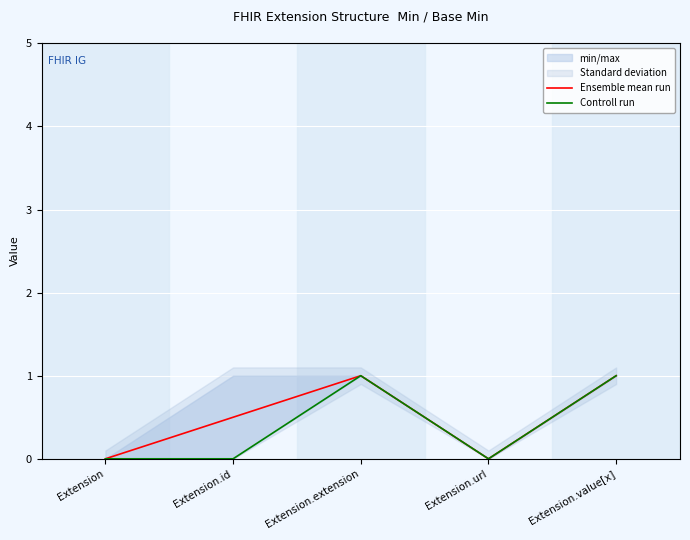

Reading left to right, extract all data points from this chart.

Ensemble mean run: 0.0	0.5	1.0	0.0	1.0
Controll run: 0.0	0.0	1.0	0.0	1.0